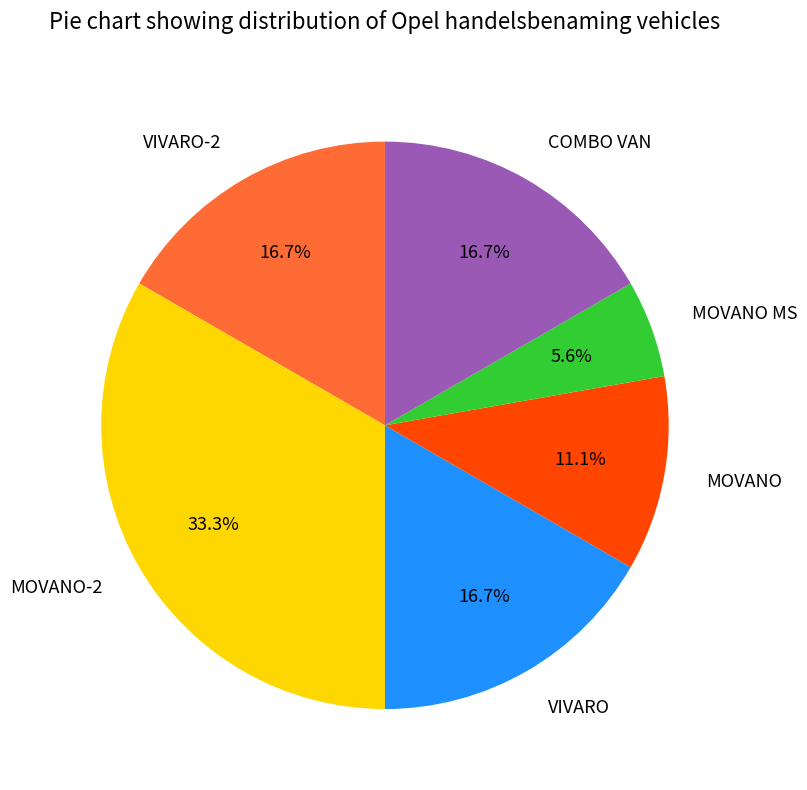

Approximately how many times larger is the value at MOVANO MS compared to MOVANO?

0.5